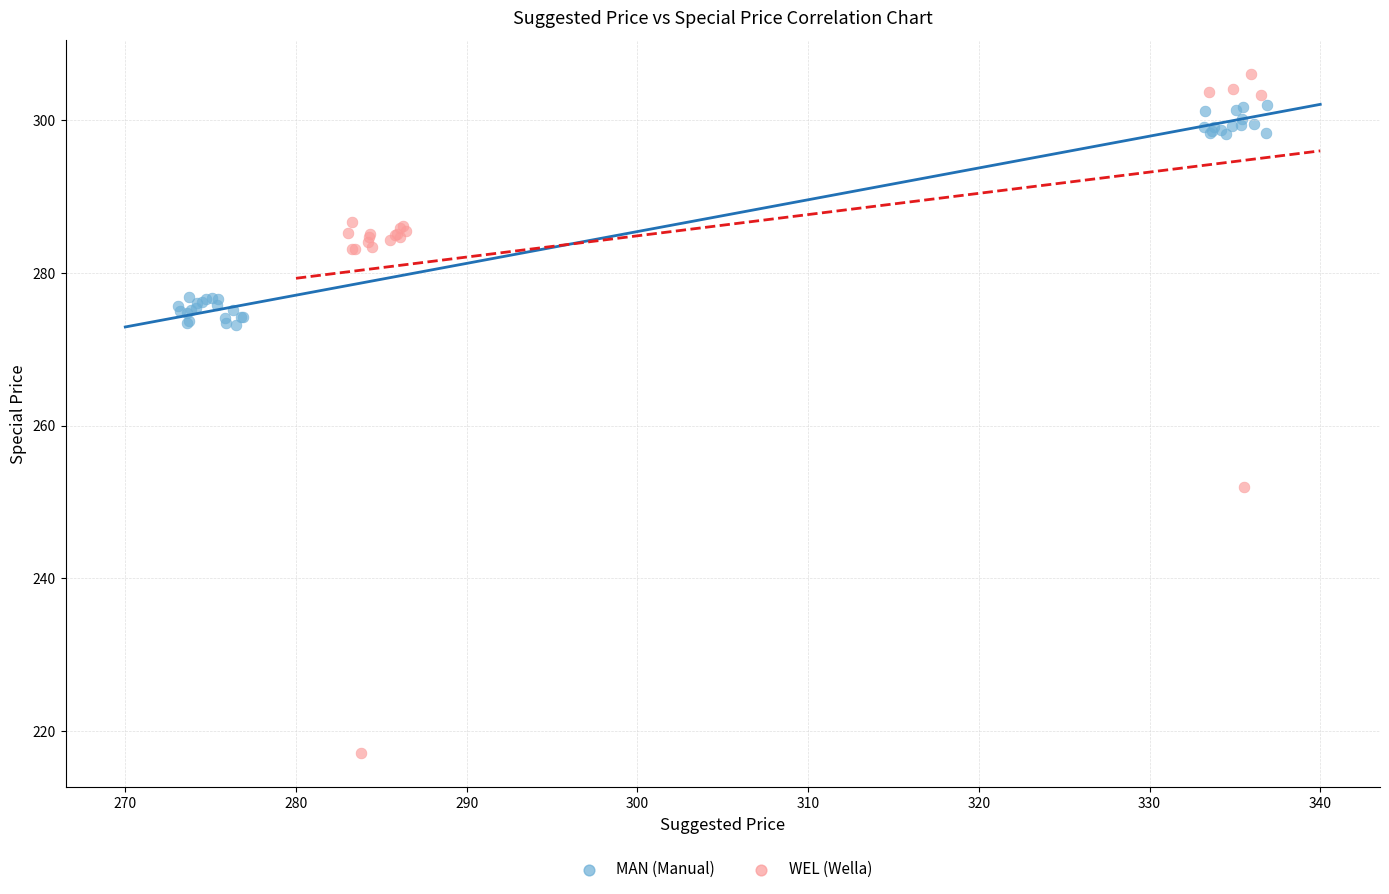

Which series reaches the minimum Y coordinate?

WEL (Wella)